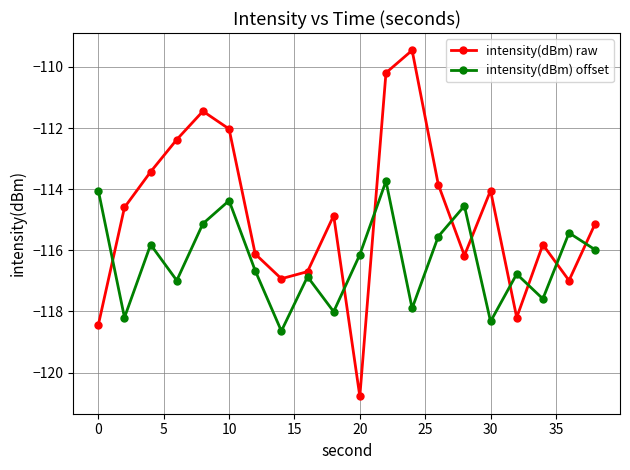

In intensity(dBm) raw, how many points are higher than both neighbors (excluding endpoints)?

5